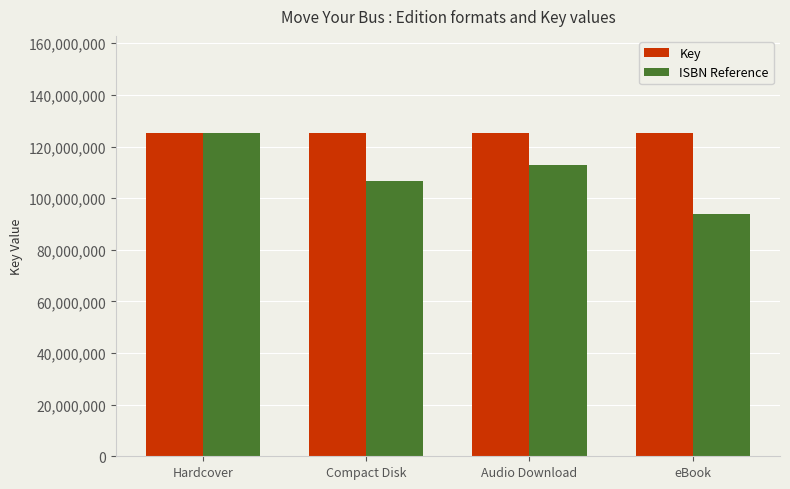

At which label does ISBN Reference reach its peak?

Hardcover